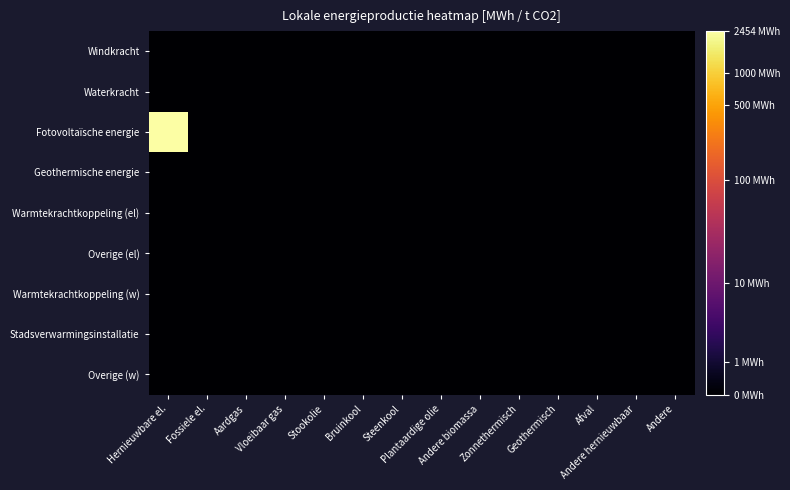

Rank the series at Bruinkool from highest to lowest value.

Windkracht, Waterkracht, Fotovoltaïsche energie, Geothermische energie, Warmtekrachtkoppeling (el), Overige (el), Warmtekrachtkoppeling (w), Stadsverwarmingsinstallatie, Overige (w)